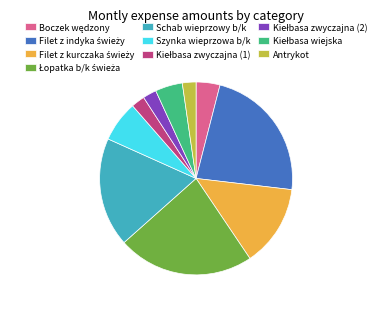

Is there any slice that represents more than half of the pie?

No